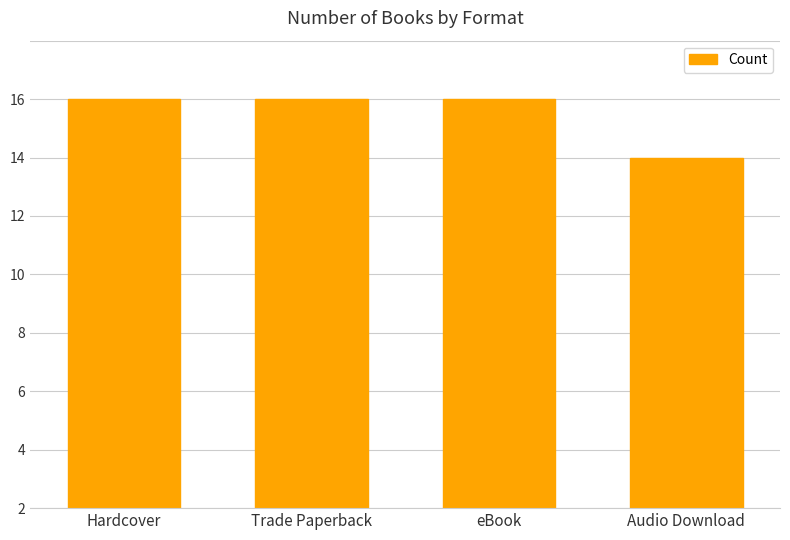

What is the label of the 2nd bar from the right?

eBook